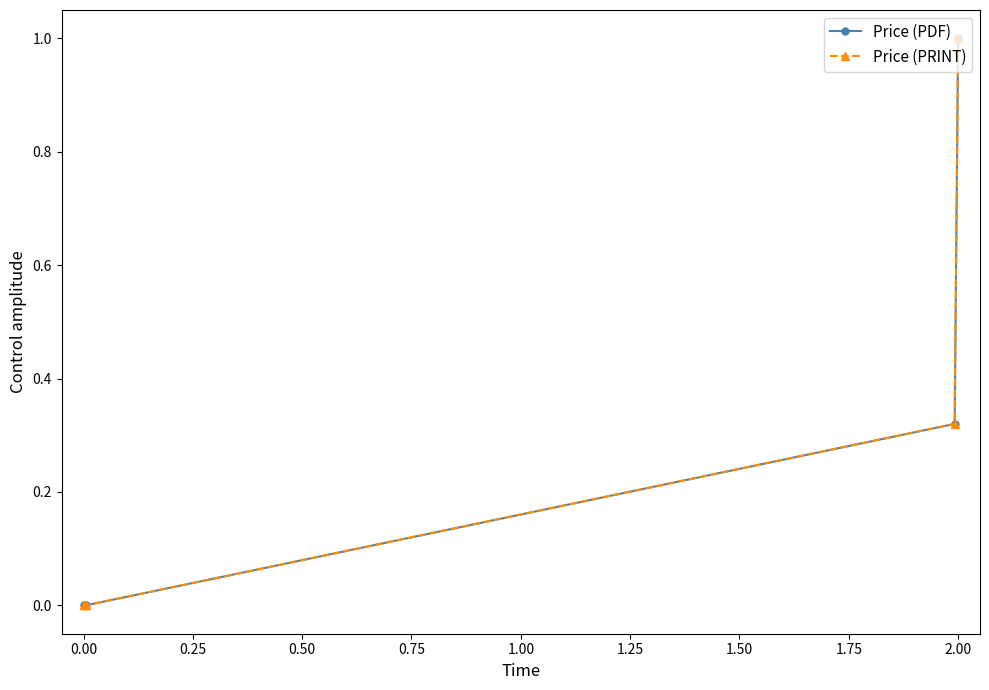

Is this an area chart (filled region under the line)?

No